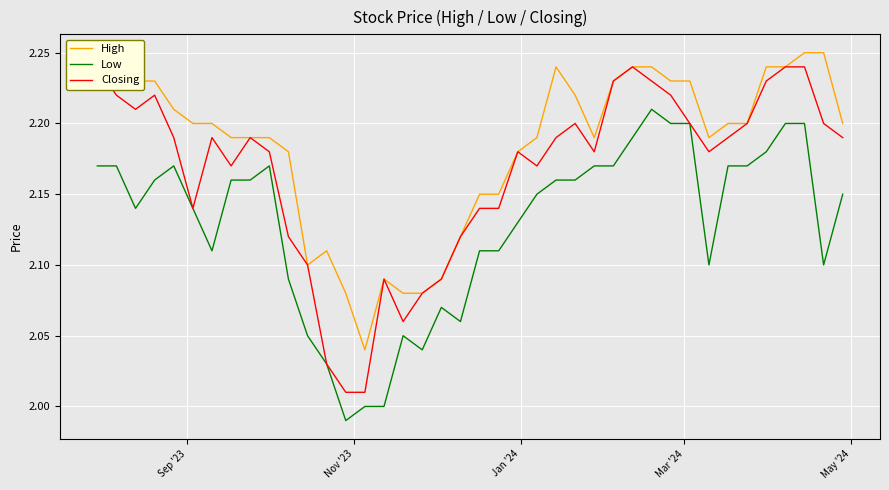

What is the value of the Low point at the 2nd from the left?

2.2